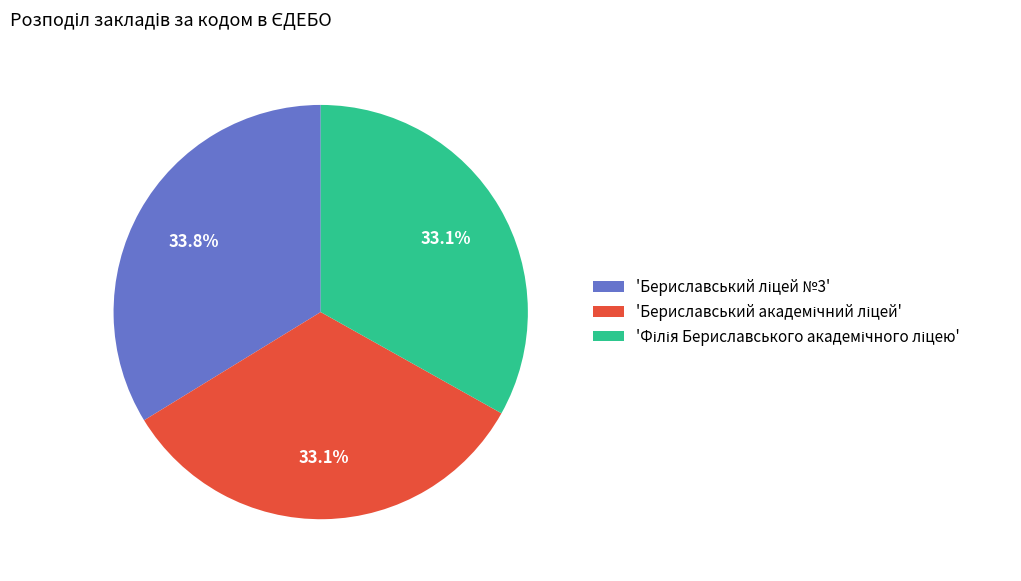

Is there a majority slice in this chart?

No